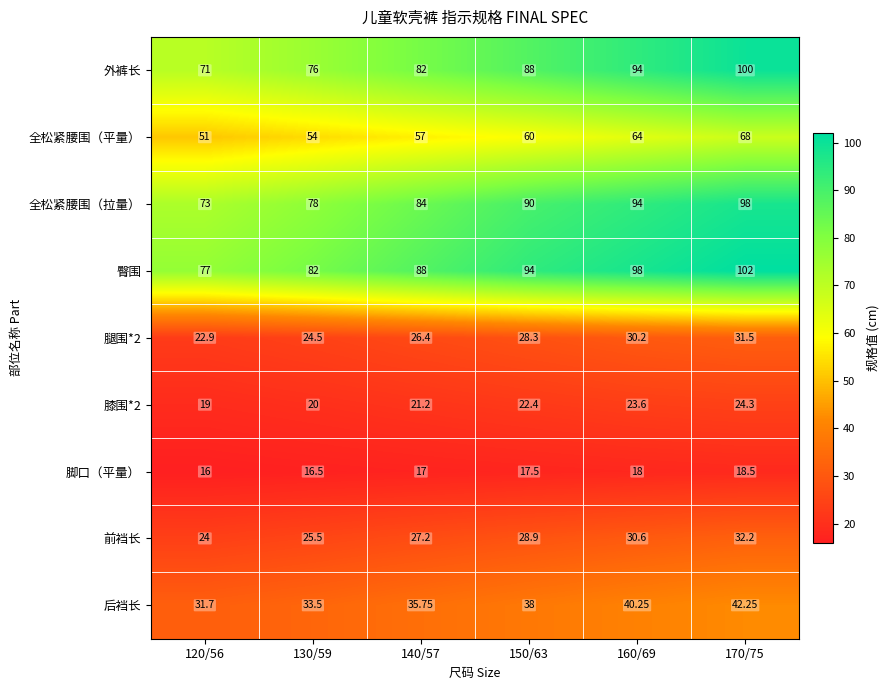

At how many categories does at least one series exceed 24?

6